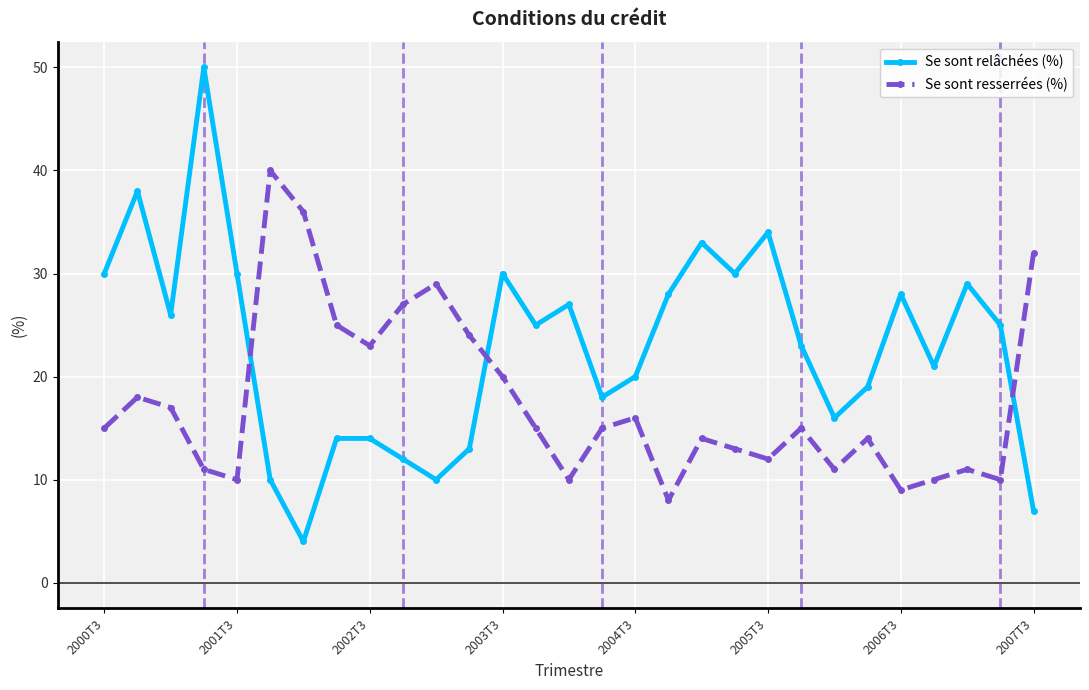

Which series has the largest total across all categories?

Se sont relâchées (%)